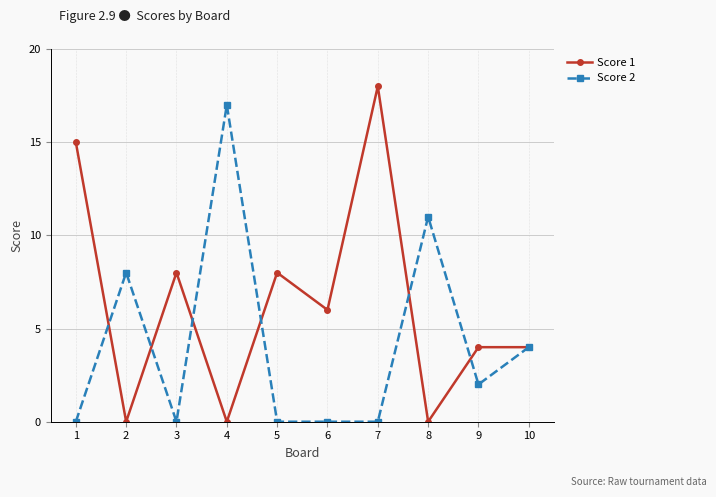

List the series in order of their overall mean, lowest first.

Score 2, Score 1